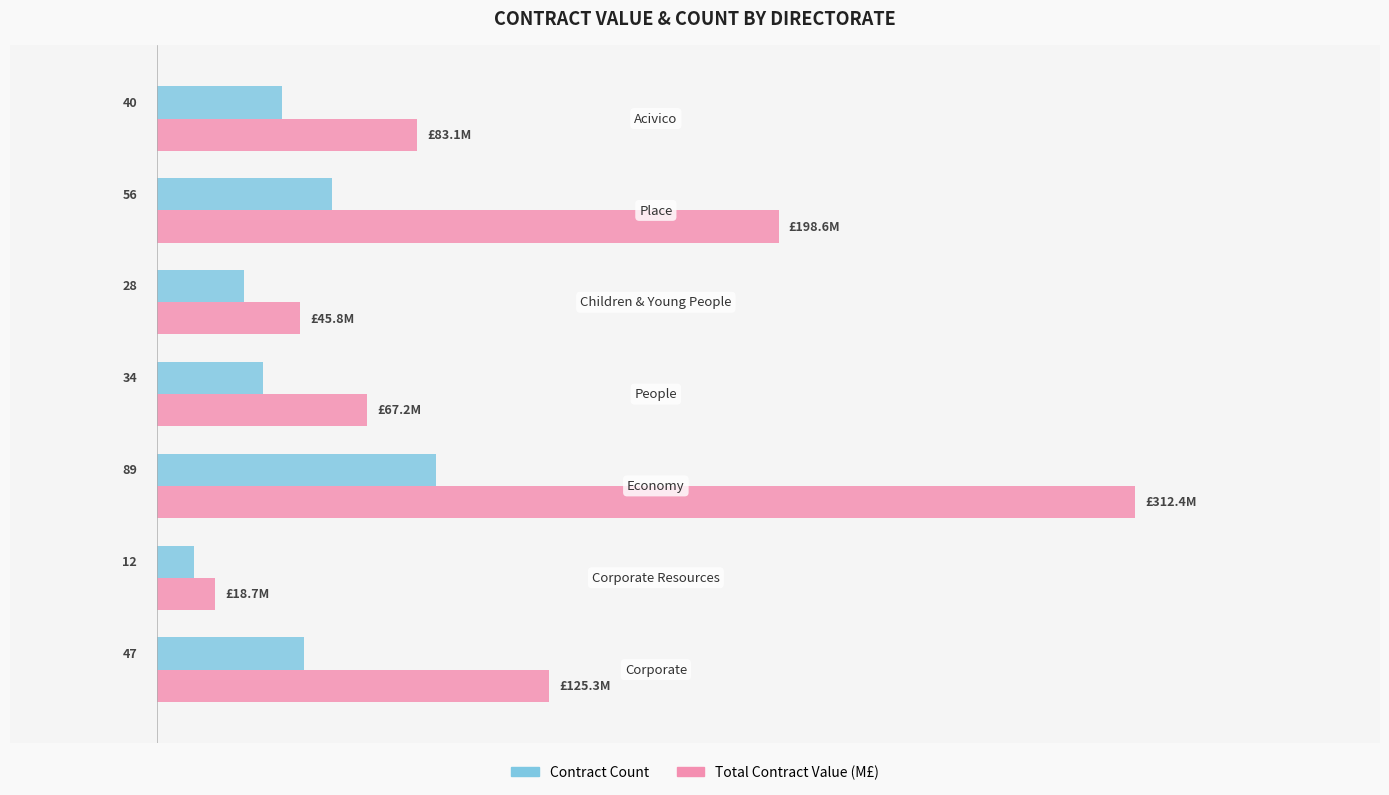

Is the value of Contract Count at 3 greater than the value of Total Contract Value (M£) at 0?

No